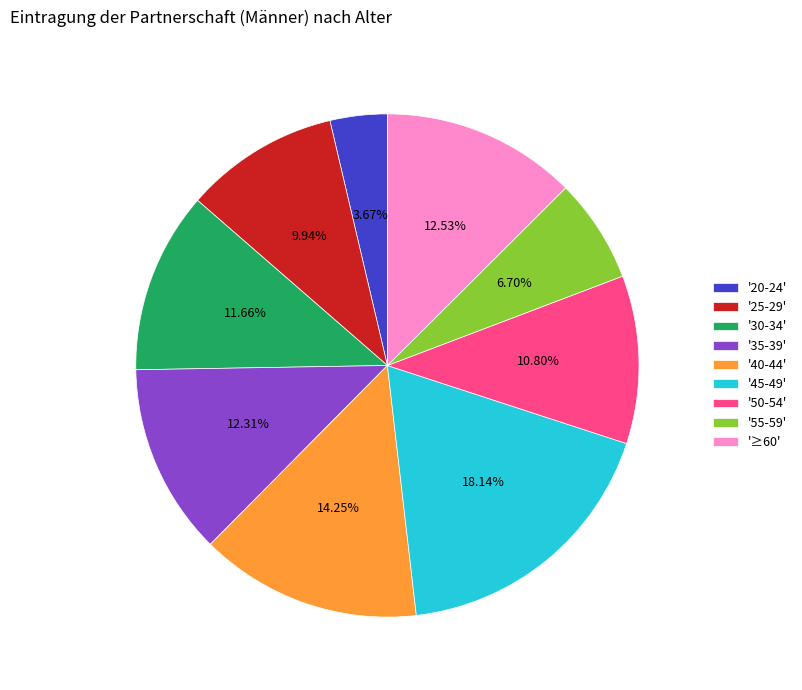

Which slice is the largest?

'45-49'